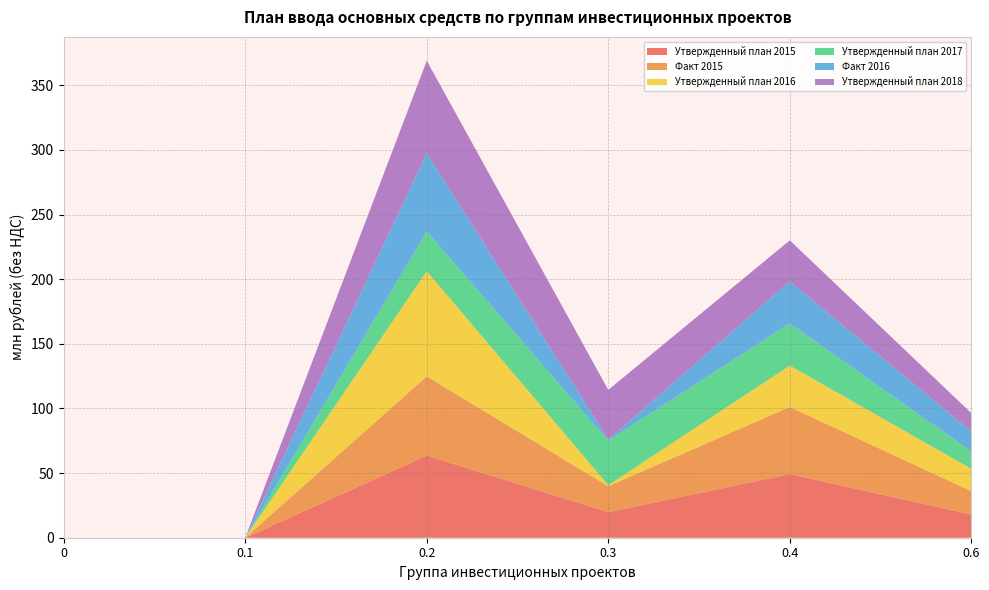

Reading left to right, list all the values displayed in this chart.

Утвержденный план 2015: 0=0.0	0.1=0.0	0.2=63.6	0.3=19.8	0.4=49.2	0.6=18.0
Факт 2015: 0=0.0	0.1=0.0	0.2=61.2	0.3=20.1	0.4=51.9	0.6=18.0
Утвержденный план 2016: 0=0.0	0.1=0.0	0.2=81.4	0.3=0.8	0.4=32.0	0.6=17.3
Утвержденный план 2017: 0=0.0	0.1=0.0	0.2=30.8	0.3=34.5	0.4=32.6	0.6=13.4
Факт 2016: 0=0.0	0.1=0.0	0.2=60.5	0.3=0.8	0.4=32.5	0.6=15.4
Утвержденный план 2018: 0=0.0	0.1=0.0	0.2=71.5	0.3=38.4	0.4=31.7	0.6=14.3